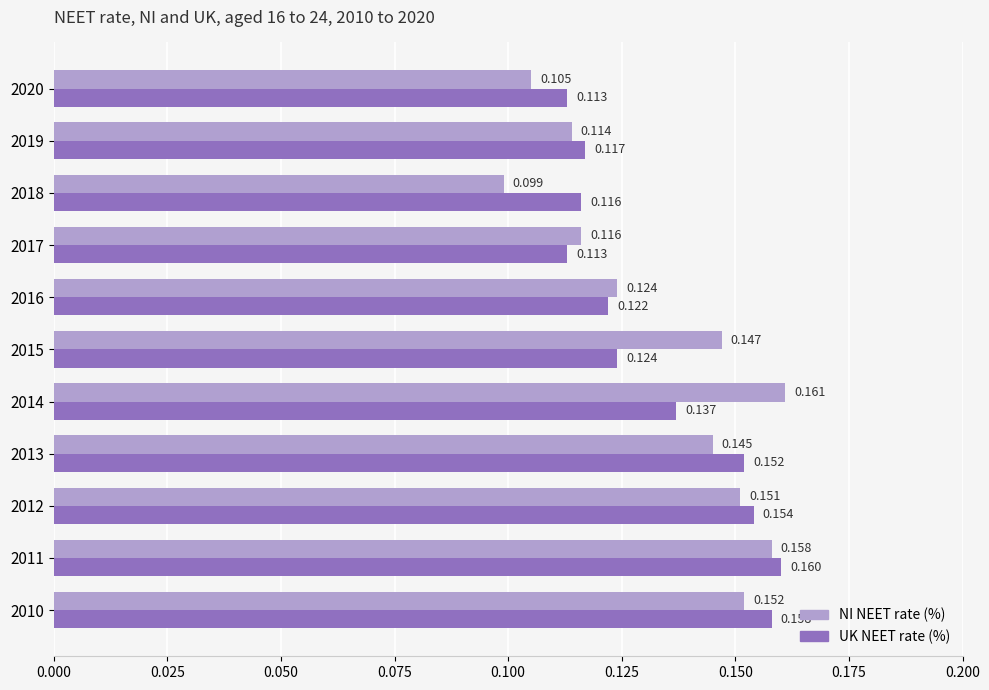

Between 2012 and 2016, which series saw the biggest shift?

UK NEET rate (%)